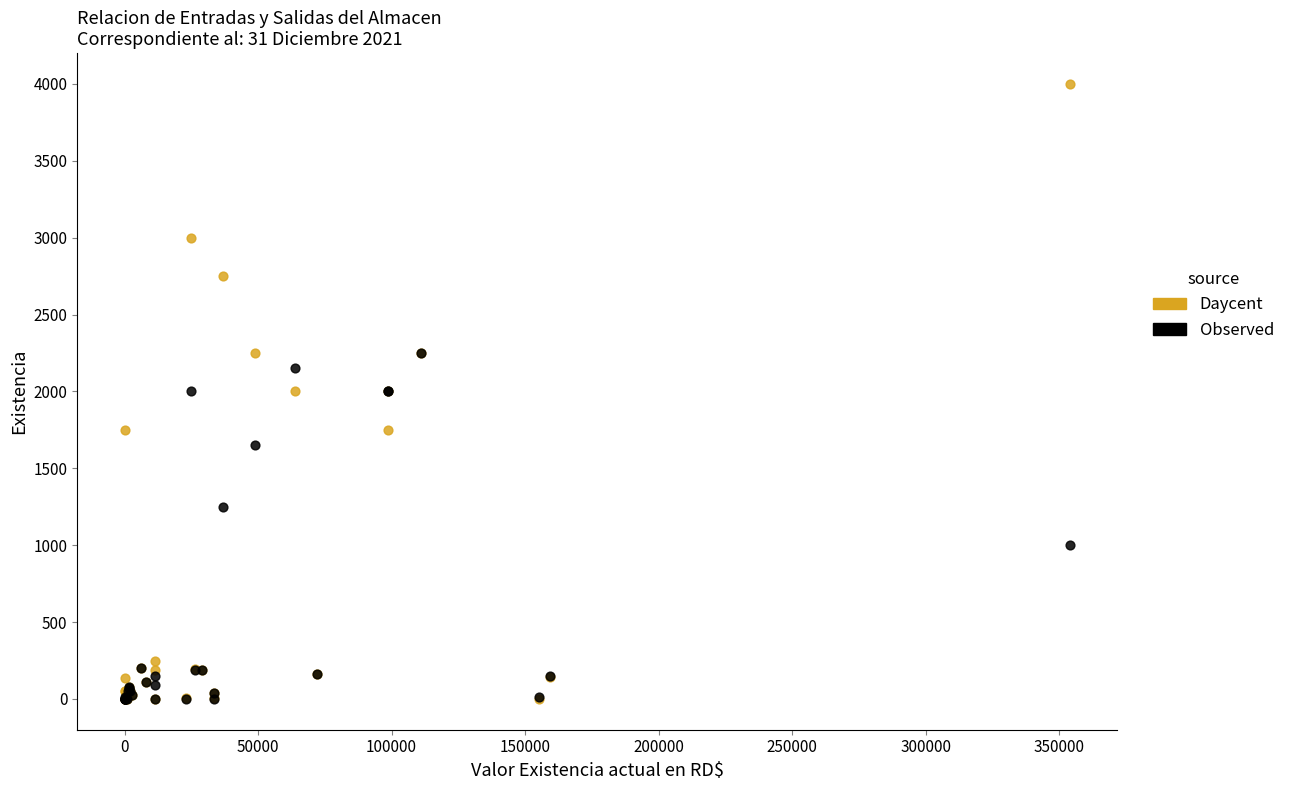

Which series has the widest spread of Y values?

Daycent